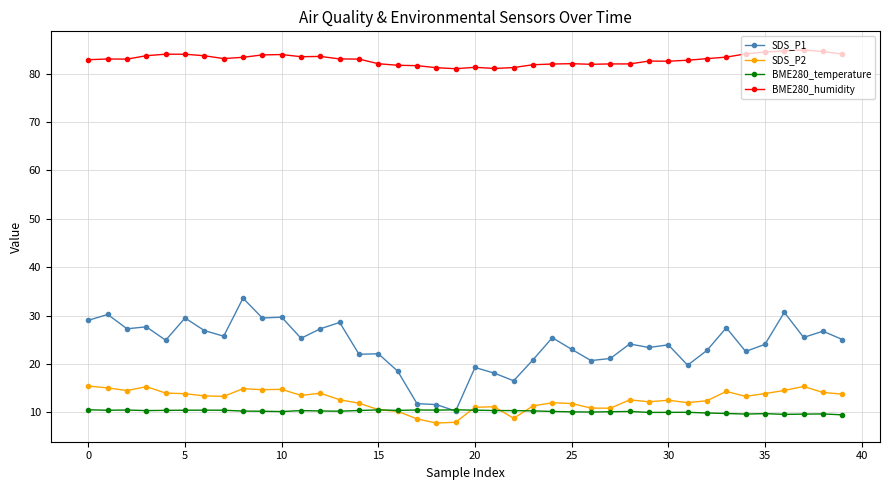

True or false: BME280_humidity and SDS_P1 intersect in this chart.

False